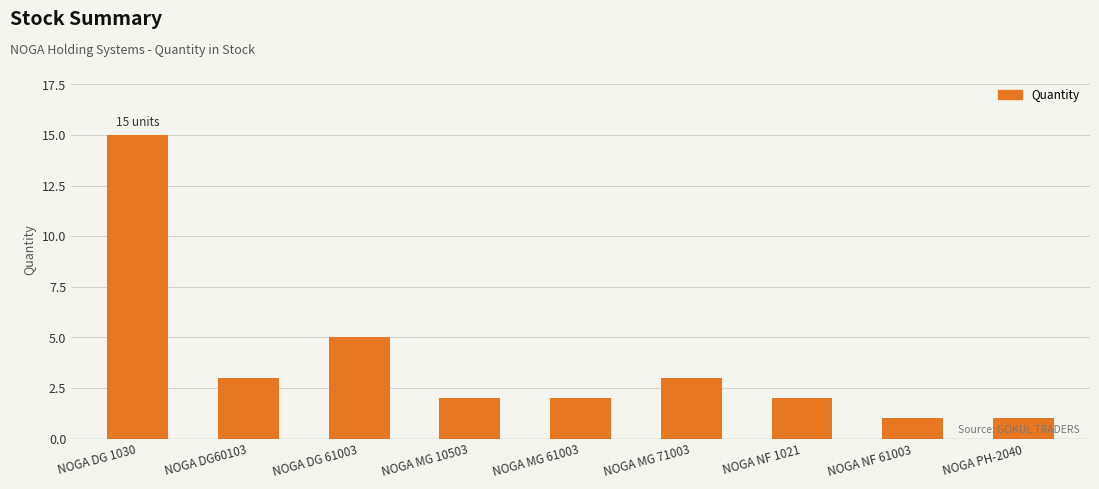

The value at NOGA NF 1021 is 3. True or false?

False